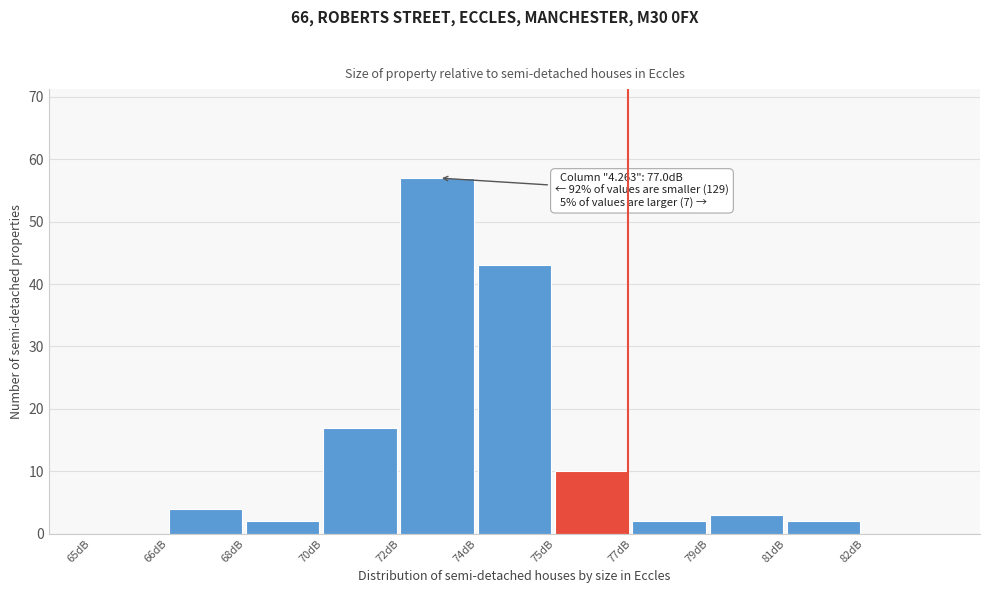

Reading left to right, transcribe all the data shown in this chart.

65dB=0	66dB=4	68dB=2	70dB=17	72dB=57	74dB=43	75dB=10	77dB=2	79dB=3	81dB=2	82dB=0